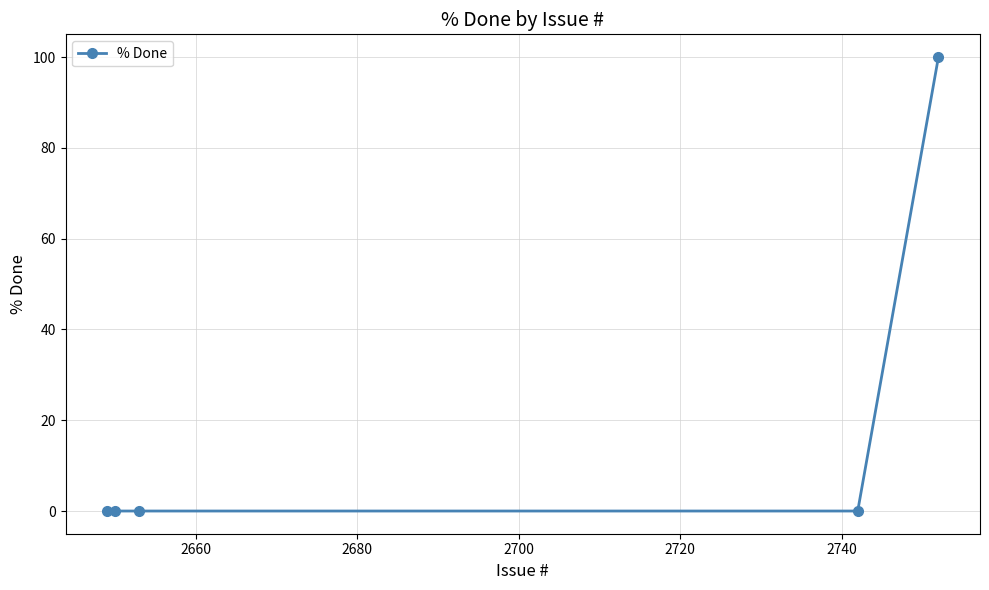

Reading left to right, list all the values displayed in this chart.

0	0	0	0	100